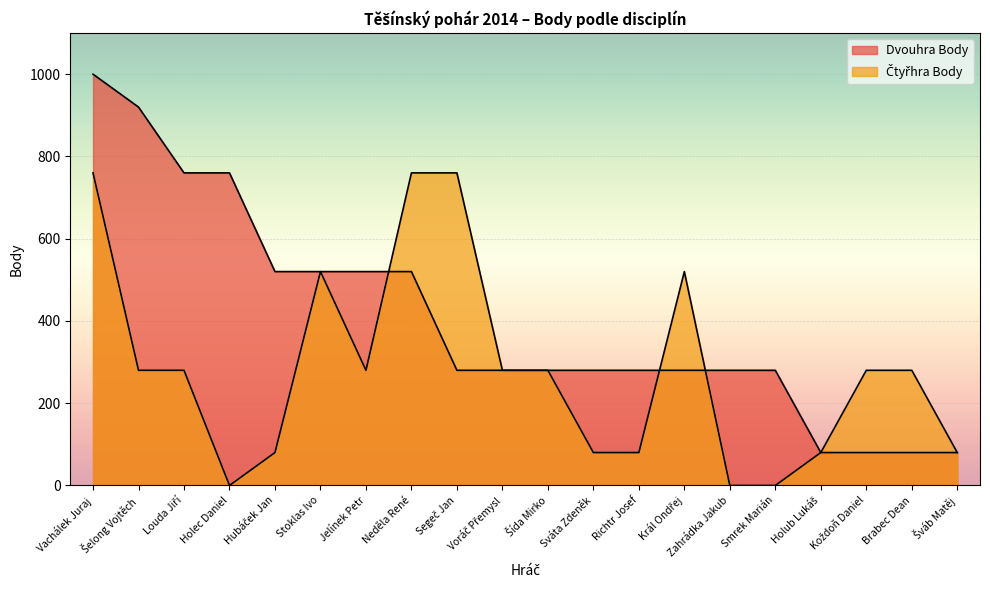

Where does the Čtyřhra Body series first go above 280?

Vachálek Juraj